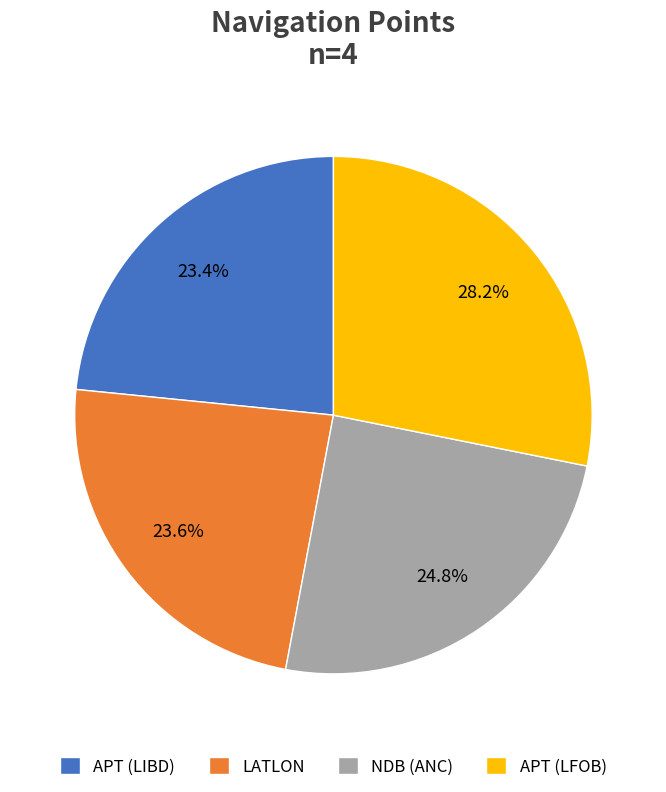

Is there a majority slice in this chart?

No